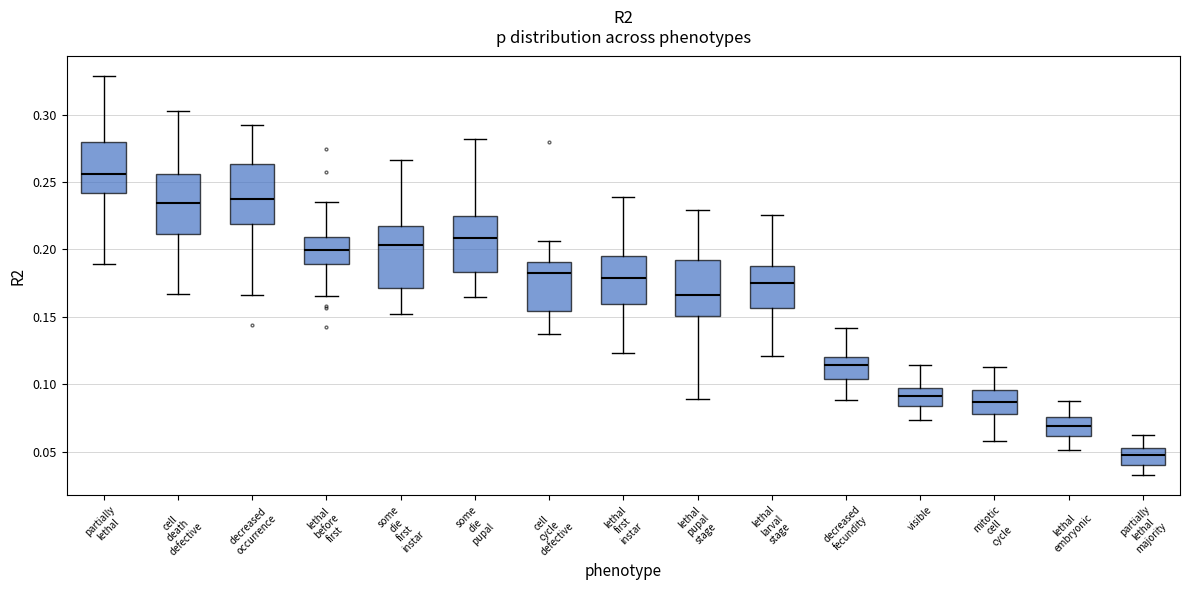

Reading left to right, read every box against the y-axis: the position of its median line, the range the box covers, and the ends of its whiskers. The values are not printed on the chart, so give them approximately, as read against the axis.

partially lethal: median 0.255, box 0.240 to 0.280, whiskers 0.190 to 0.330
cell death defective: median 0.235, box 0.210 to 0.255, whiskers 0.165 to 0.305
decreased occurrence: median 0.240, box 0.220 to 0.265, whiskers 0.165 to 0.290
lethal before first: median 0.200, box 0.190 to 0.210, whiskers 0.165 to 0.235
some die first instar: median 0.205, box 0.170 to 0.220, whiskers 0.150 to 0.265
some die pupal: median 0.210, box 0.185 to 0.225, whiskers 0.165 to 0.280
cell cycle defective: median 0.180, box 0.155 to 0.190, whiskers 0.135 to 0.205
lethal first instar: median 0.180, box 0.160 to 0.195, whiskers 0.125 to 0.240
lethal pupal stage: median 0.165, box 0.150 to 0.190, whiskers 0.090 to 0.230
lethal larval stage: median 0.175, box 0.155 to 0.190, whiskers 0.120 to 0.225
decreased fecundity: median 0.115, box 0.105 to 0.120, whiskers 0.090 to 0.140
visible: median 0.090, box 0.085 to 0.095, whiskers 0.075 to 0.115
mitotic cell cycle: median 0.085, box 0.080 to 0.095, whiskers 0.060 to 0.115
lethal embryonic: median 0.070, box 0.060 to 0.075, whiskers 0.050 to 0.085
partially lethal majority: median 0.045, box 0.040 to 0.050, whiskers 0.035 to 0.060